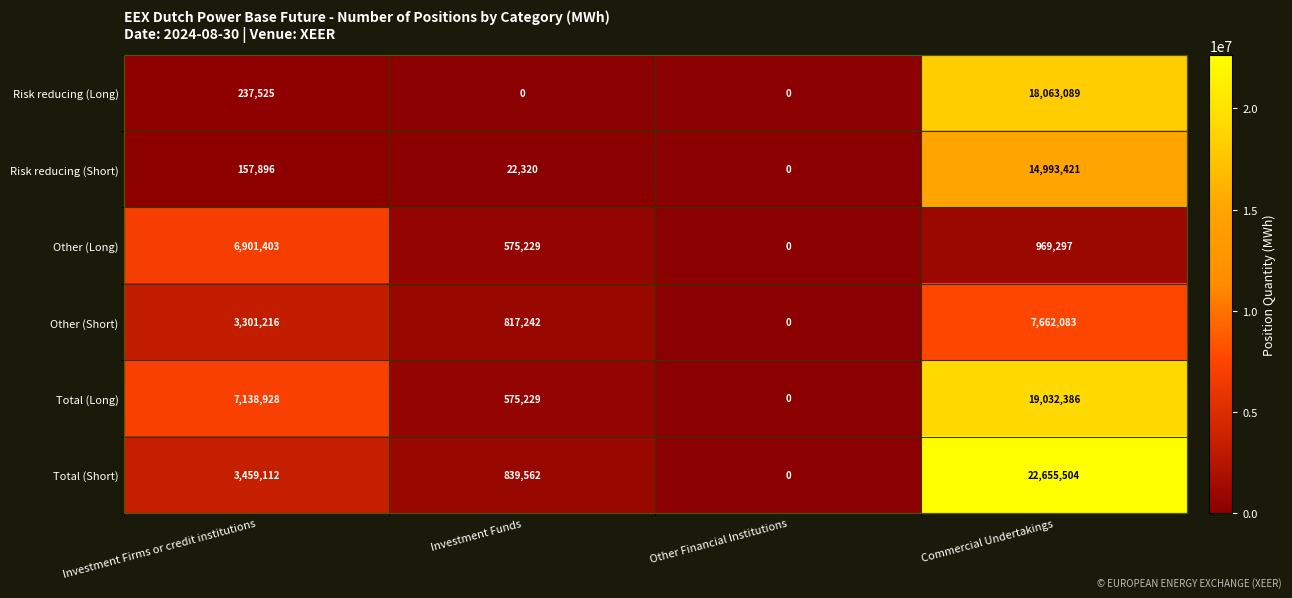

At which label is Risk reducing (Long) closest to 9031544?

Investment Firms or credit institutions